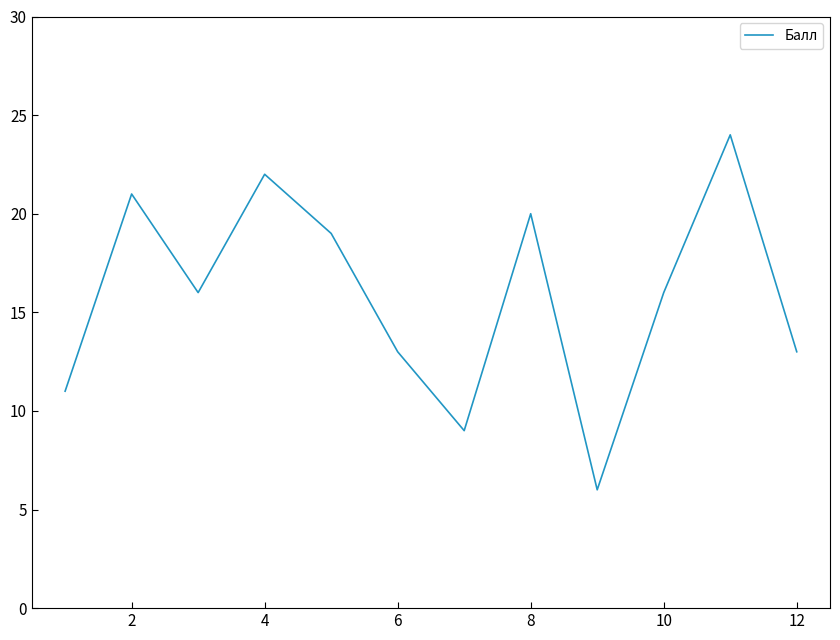

What is the smallest value displayed?

6